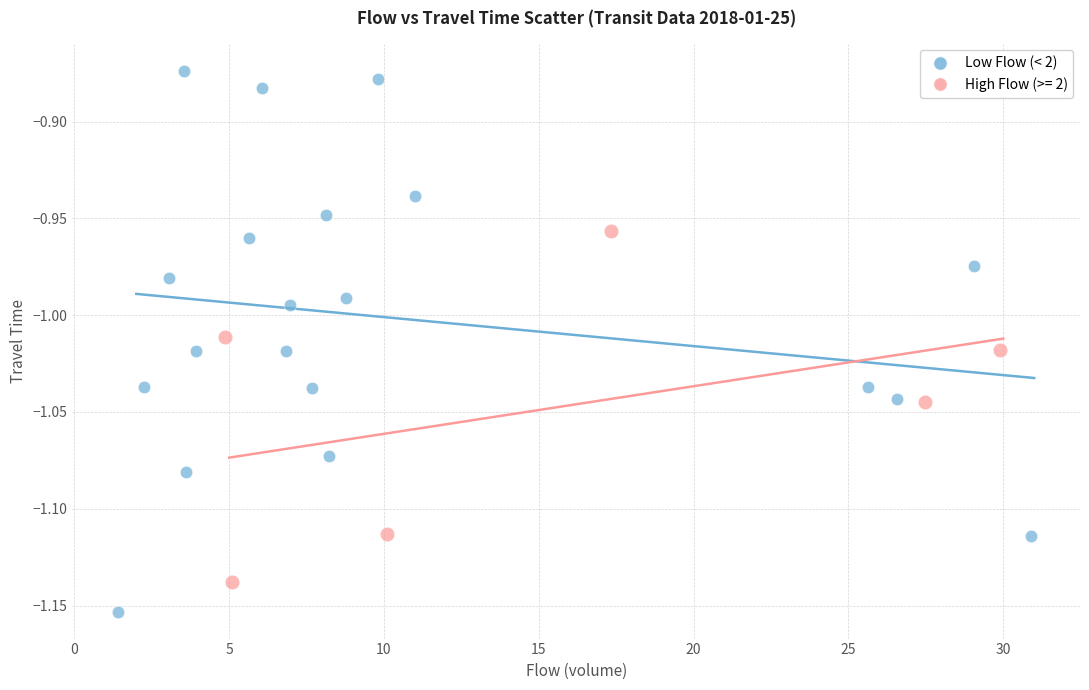

Which series has the largest Y range (max minus min)?

Low Flow (< 2)